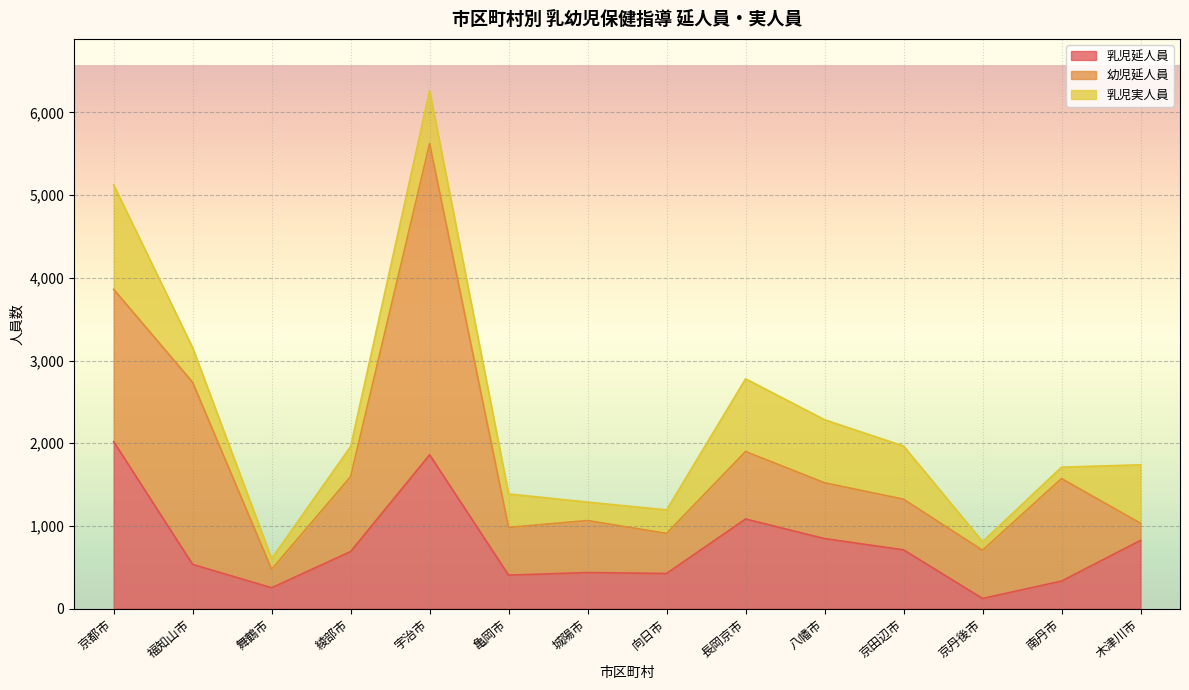

How many times do 幼児延人員 and 乳児実人員 cross each other?

3